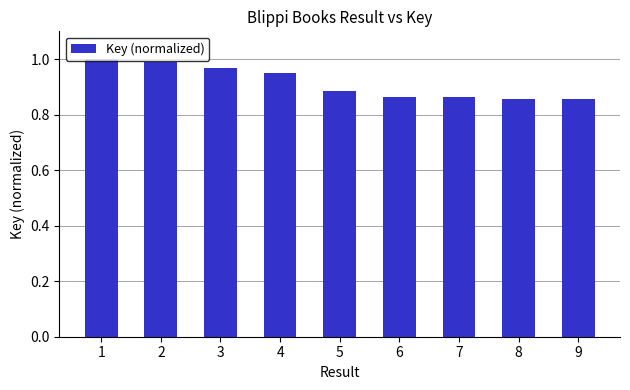

How many bars are there in total?

9